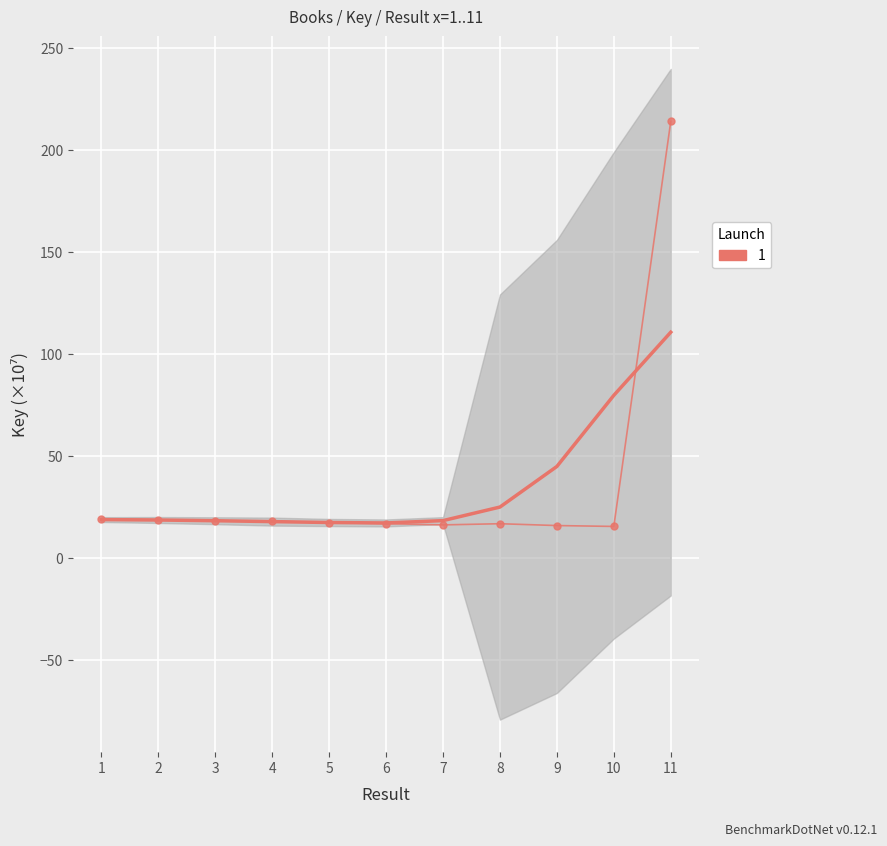

Reading left to right, list all the values displayed in this chart.

19.1	18.7	18.2	17.9	17.2	16.8	16.2	16.7	15.8	15.4	214.0